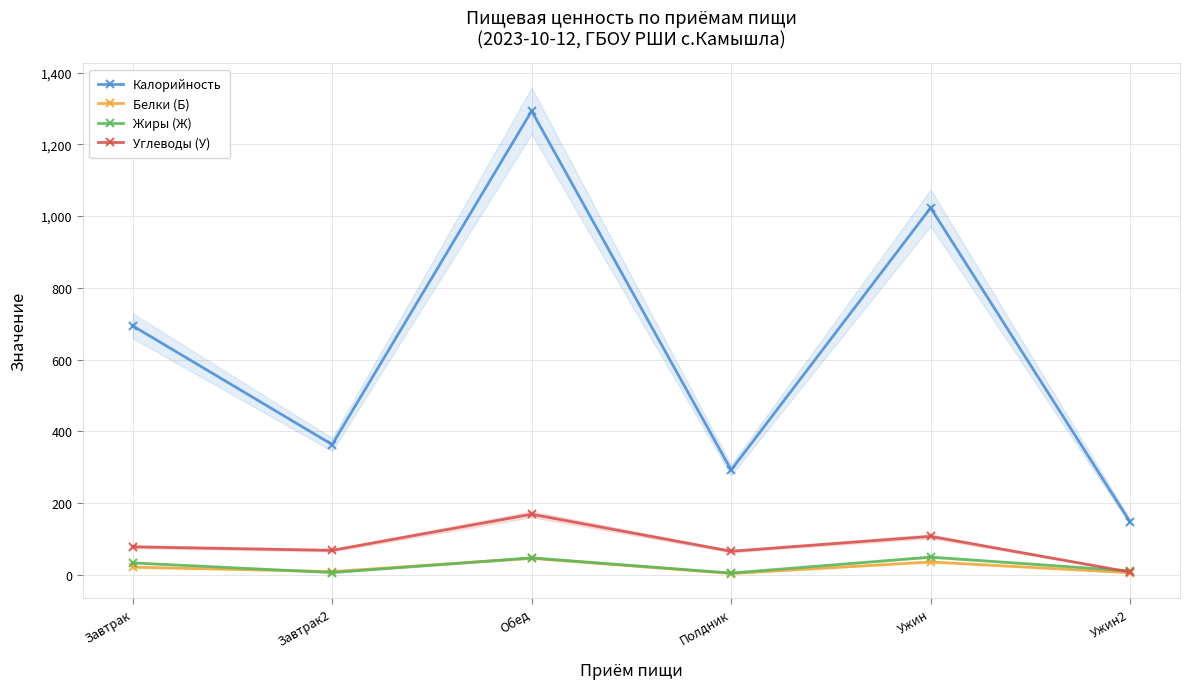

At which label does Калорийность first exceed 694?

Обед